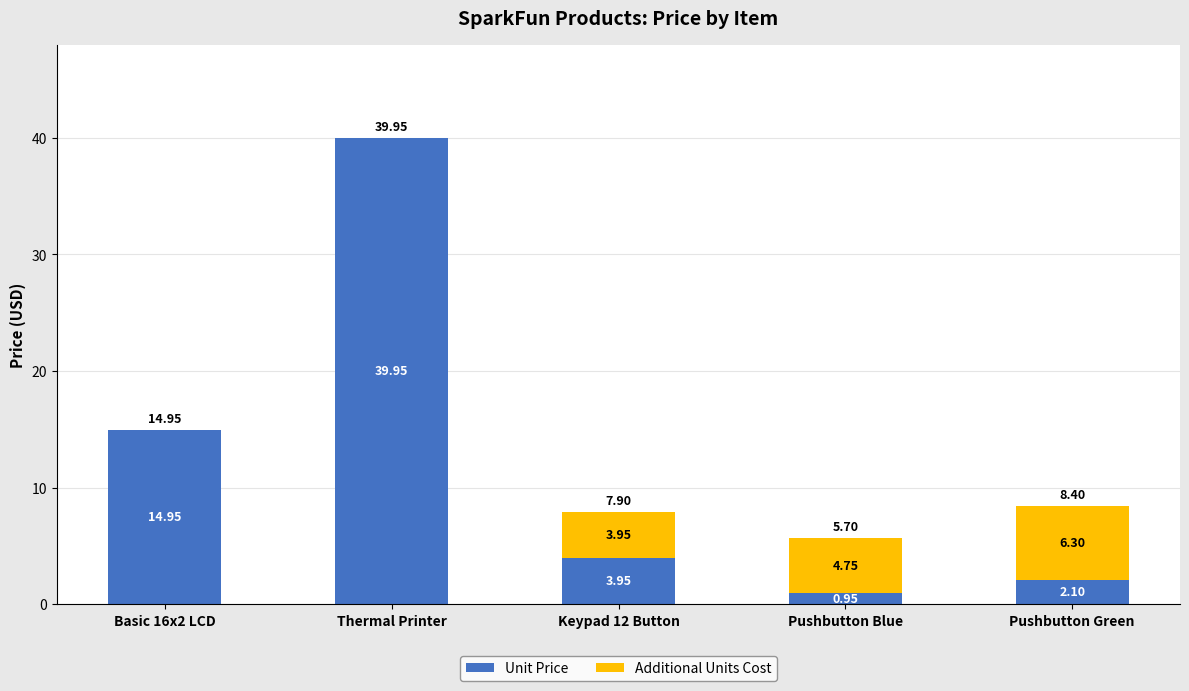

At which category is the sum across all series the highest?

Thermal Printer